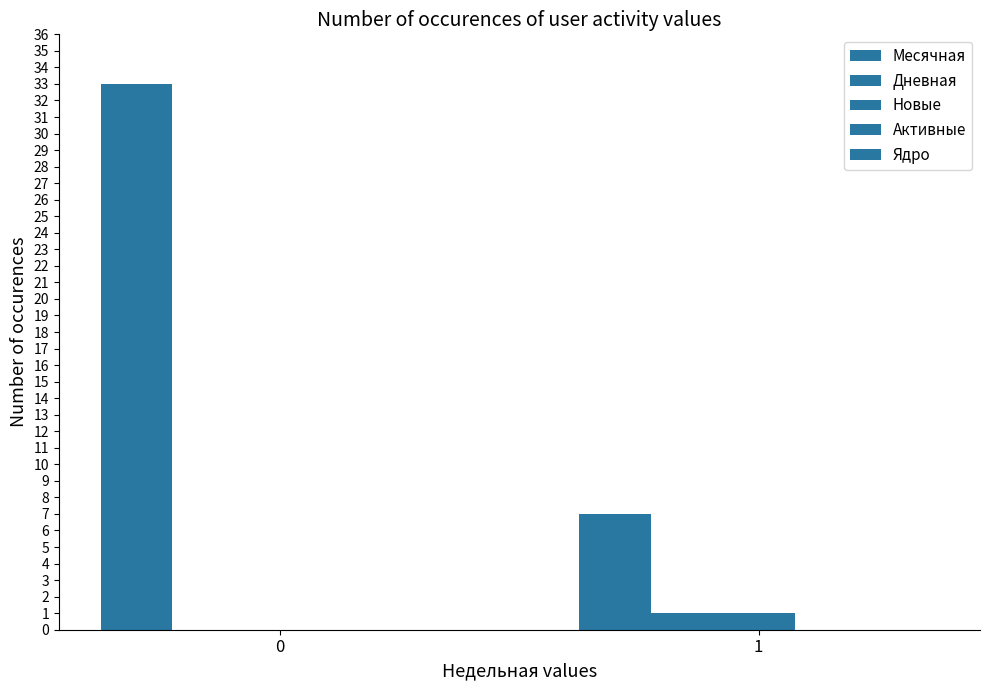

Count the number of categories in the chart.

2